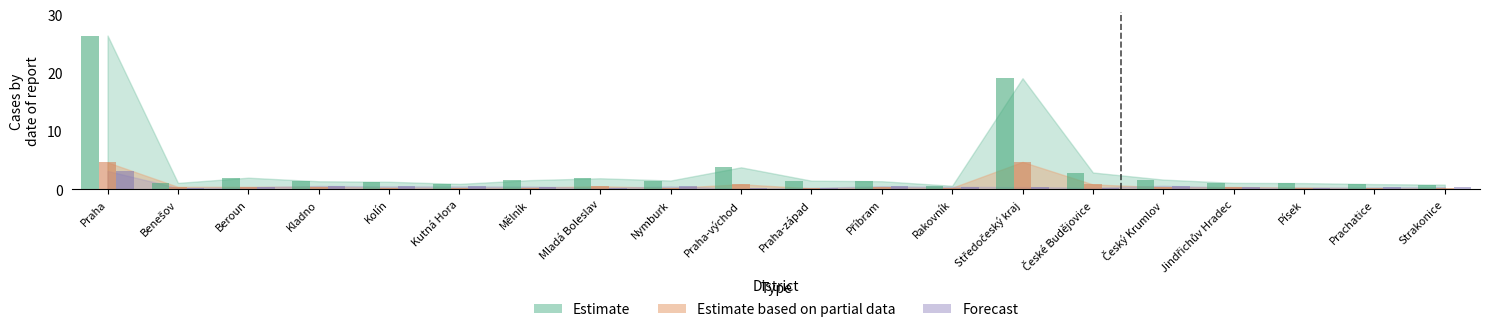

Which category has the lowest value in the Forecast series?

Praha-východ